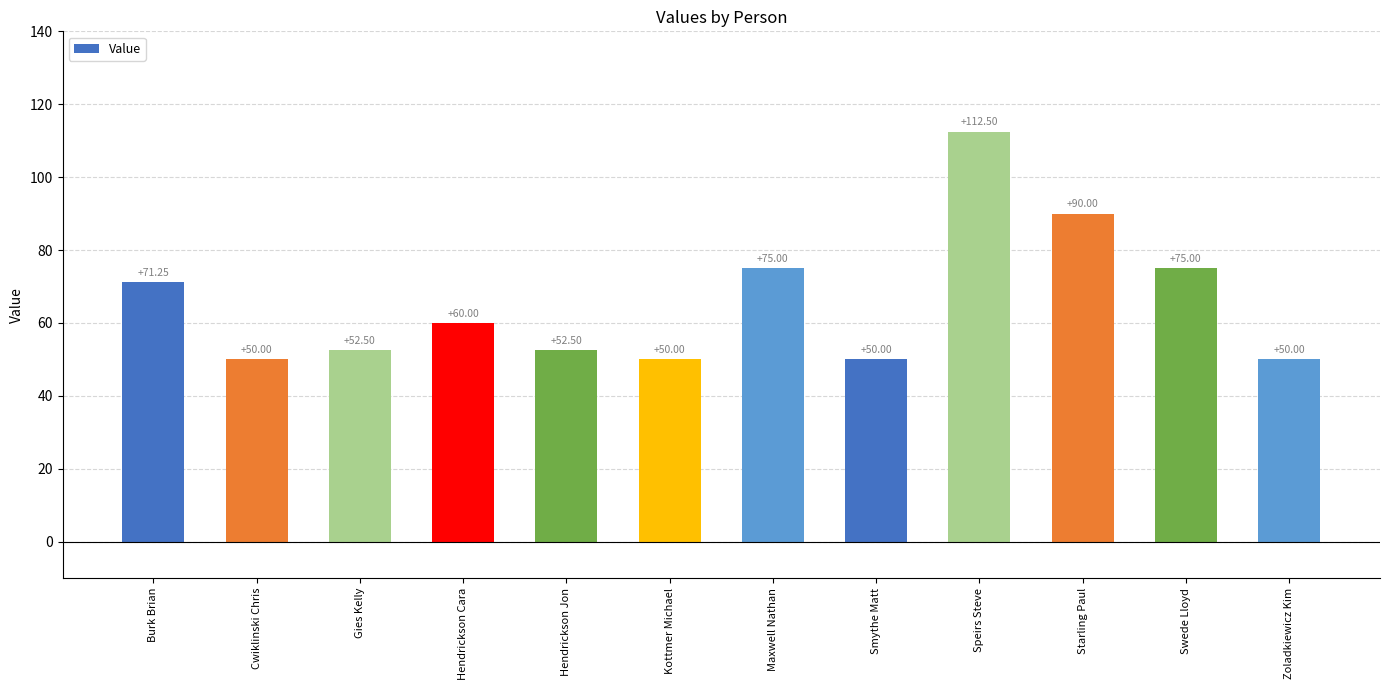

The chart shows a value of 50.0 at Zoladkiewicz Kim. True or false?

True